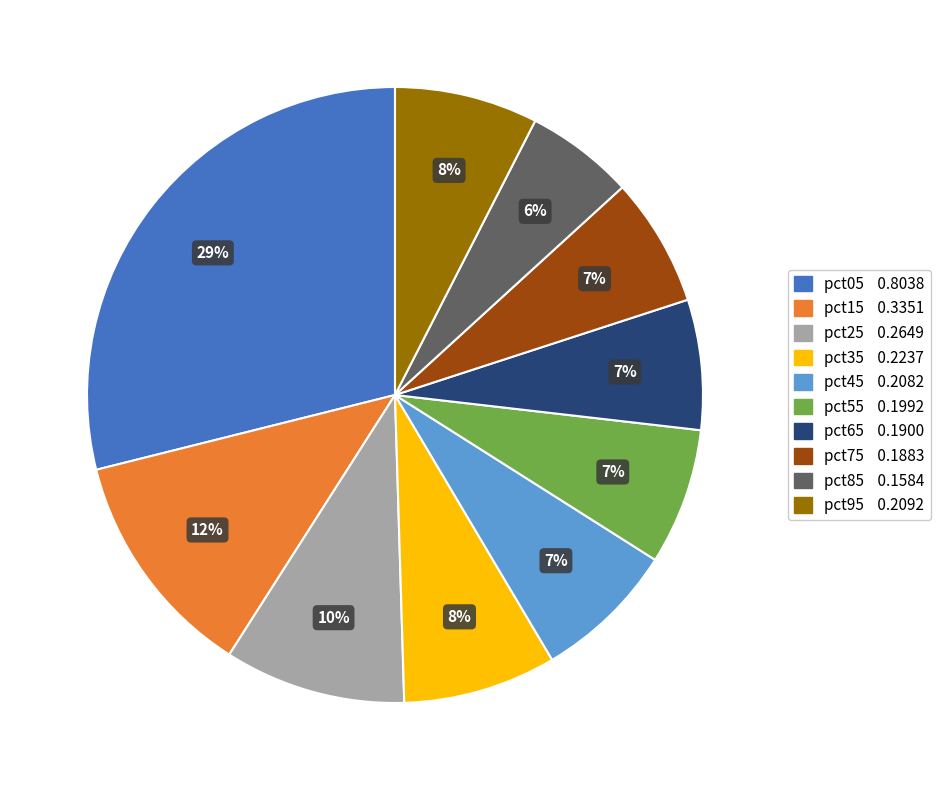

To the nearest percent, what is the difference between the largest and smallest slice percentages?

23%